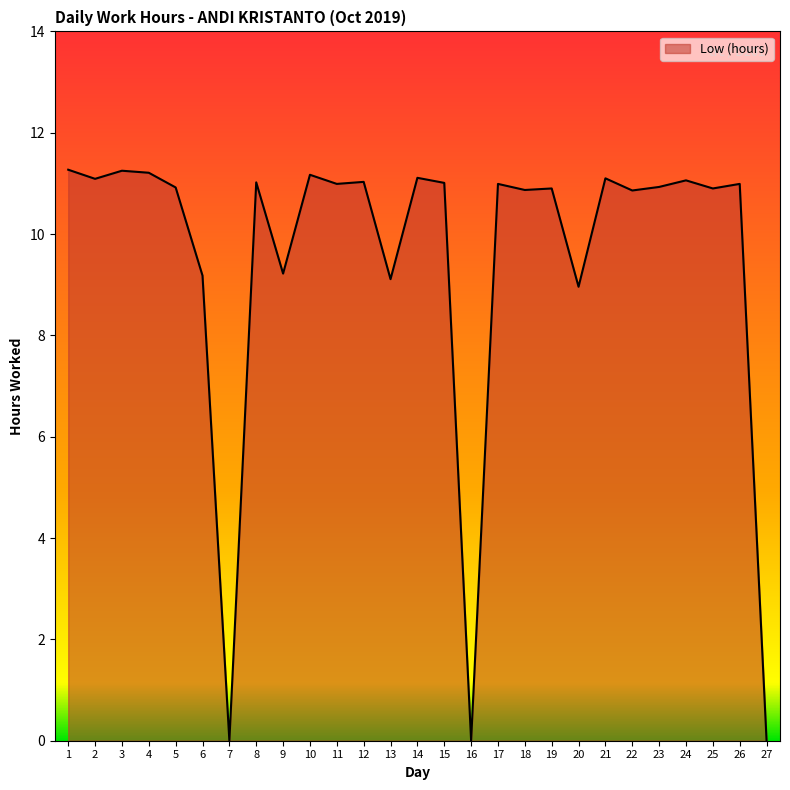

What is the greatest value displayed?

11.3